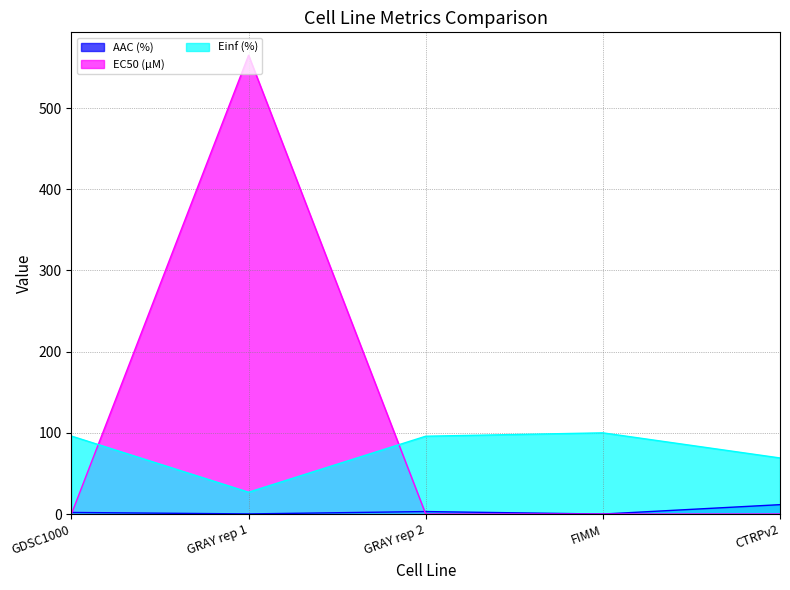

How many interior local peaks does the EC50 (µM) series have?

1